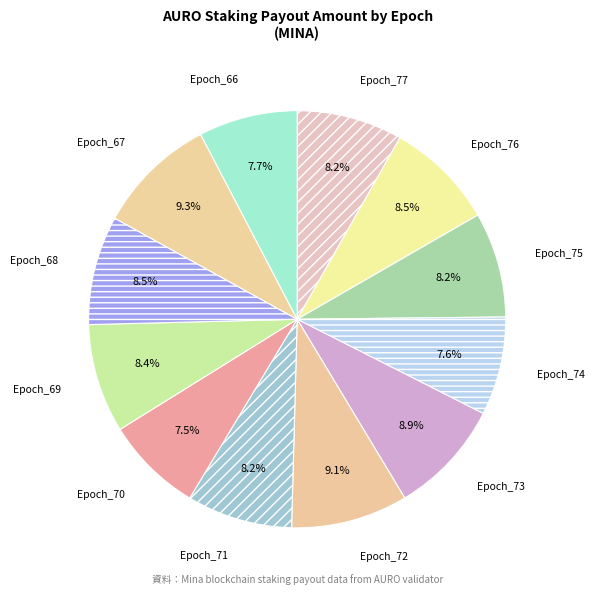

Is there any slice that represents more than half of the pie?

No